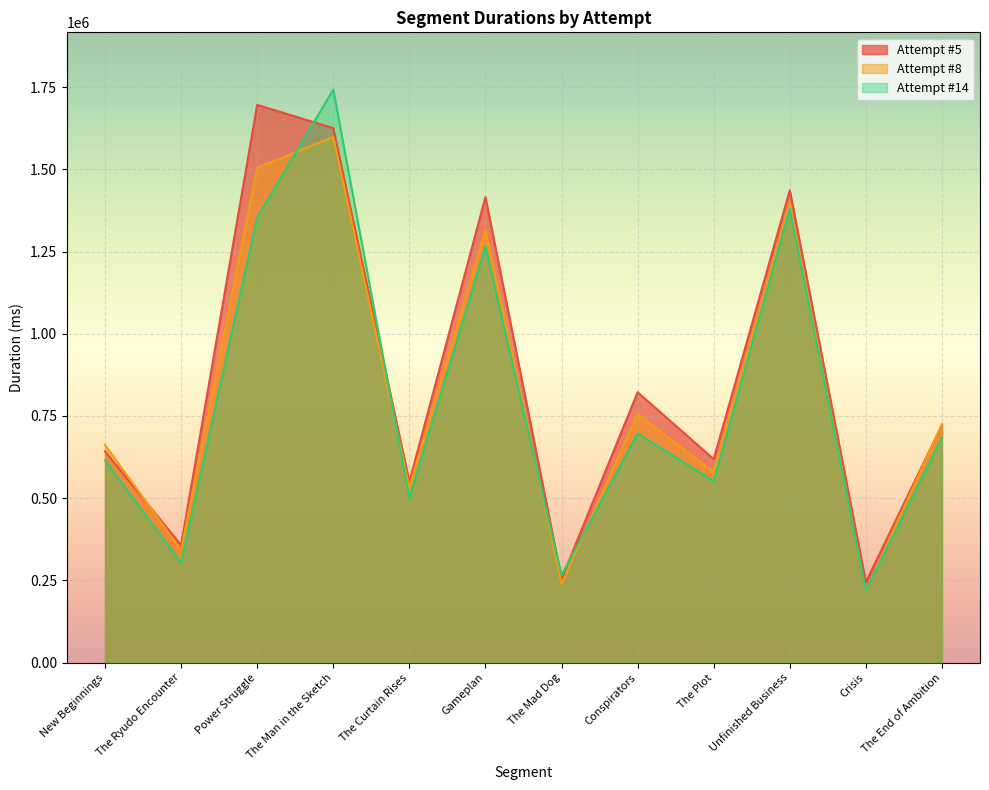

Which series has the widest spread of values?

Attempt #14